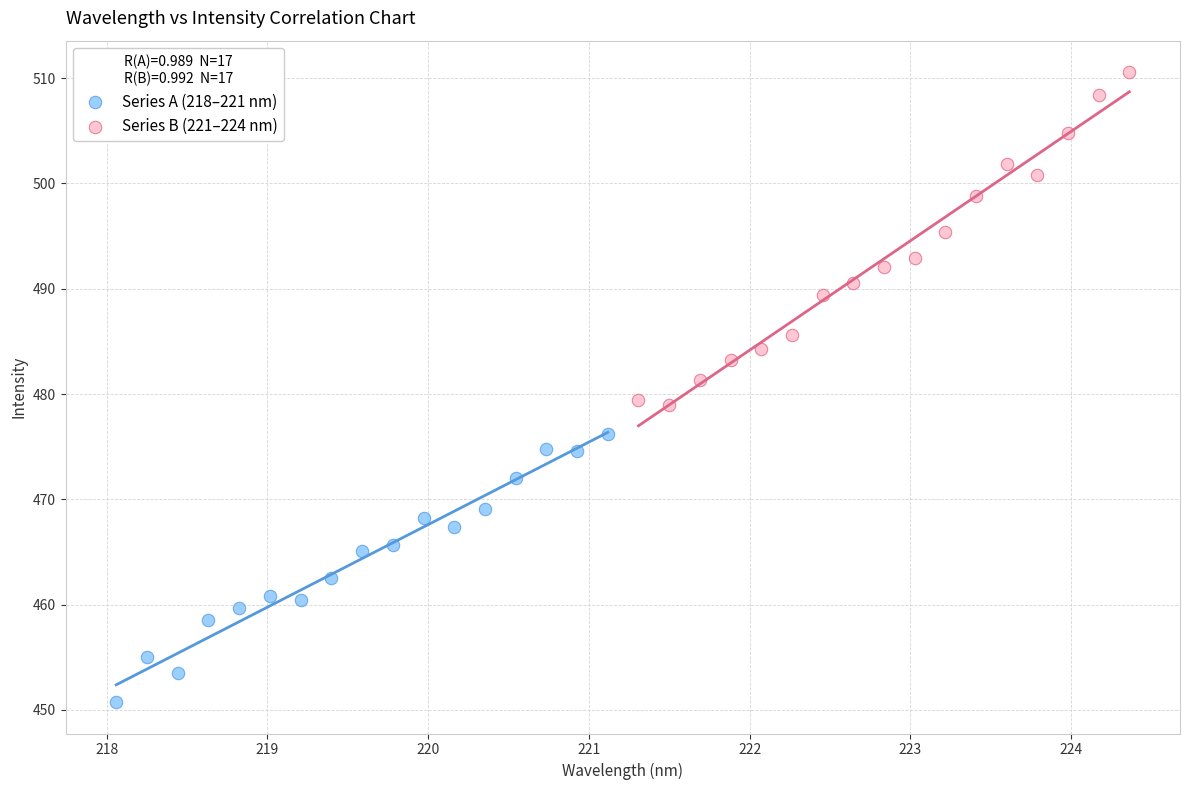

Which series contains the lowest Y value?

Series A (218–221 nm)